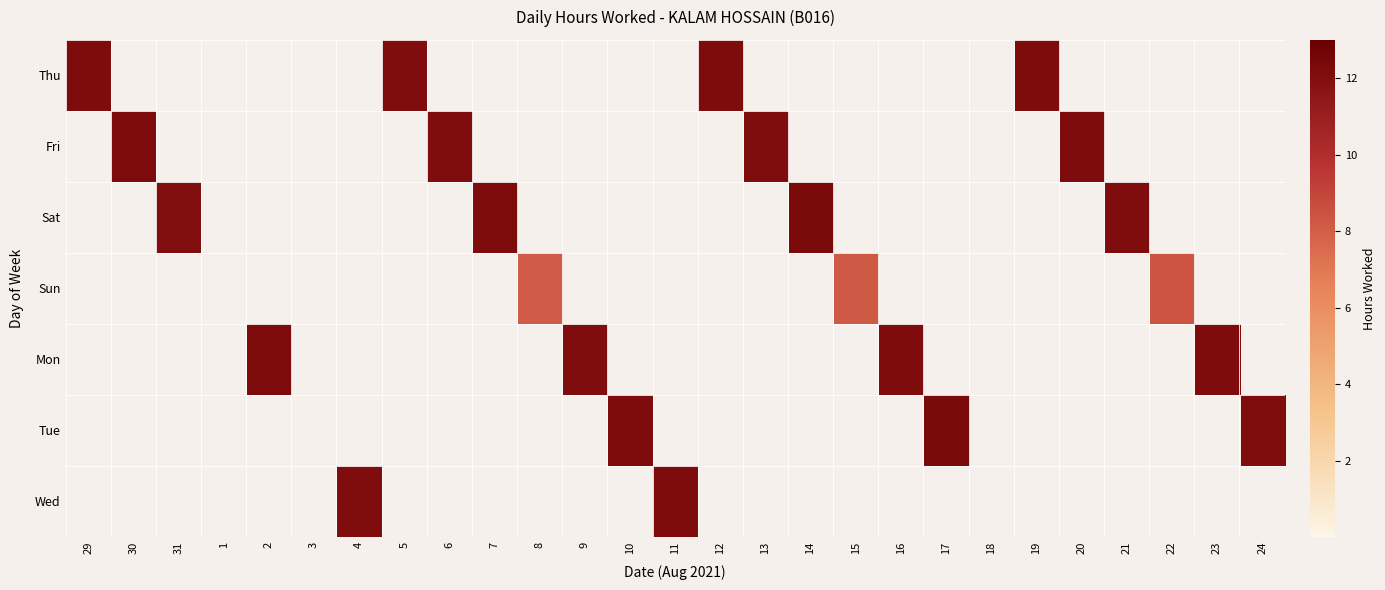

At 17, list the series in order from largest to smallest.

Tue, Thu, Fri, Sat, Sun, Mon, Wed